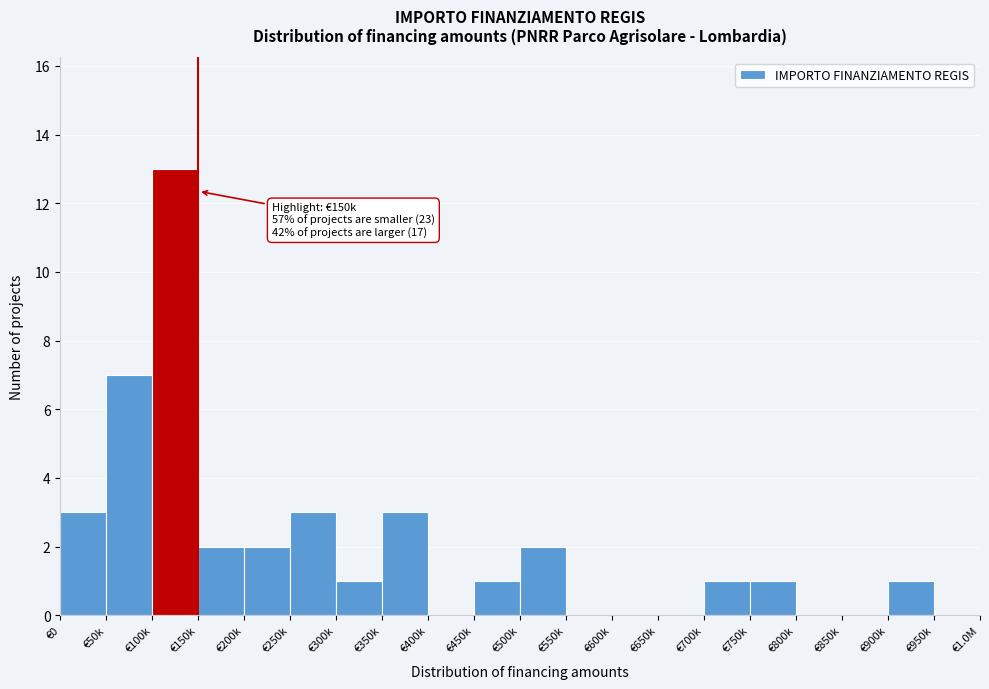

Reading left to right, extract all data points from this chart.

€0=3	€50k=7	€100k=13	€150k=2	€200k=2	€250k=3	€300k=1	€350k=3	€400k=0	€450k=1	€500k=2	€550k=0	€600k=0	€650k=0	€700k=1	€750k=1	€800k=0	€850k=0	€900k=1	€950k=0